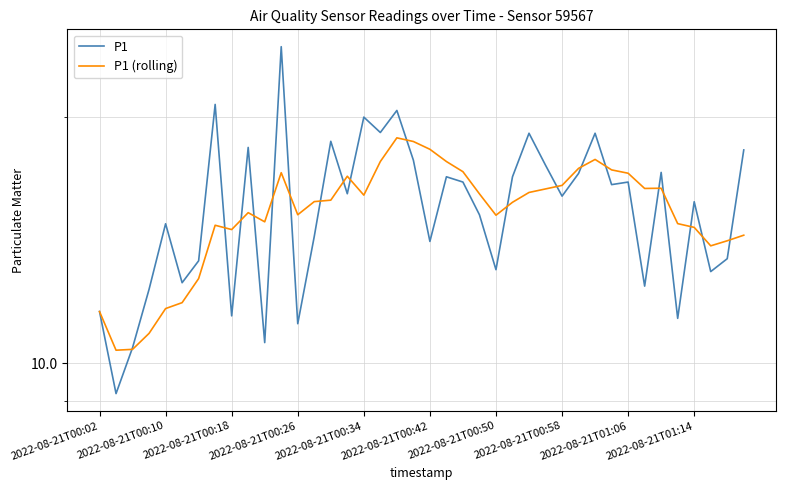

How many interior local valleys does the P1 (rolling) series have?

8